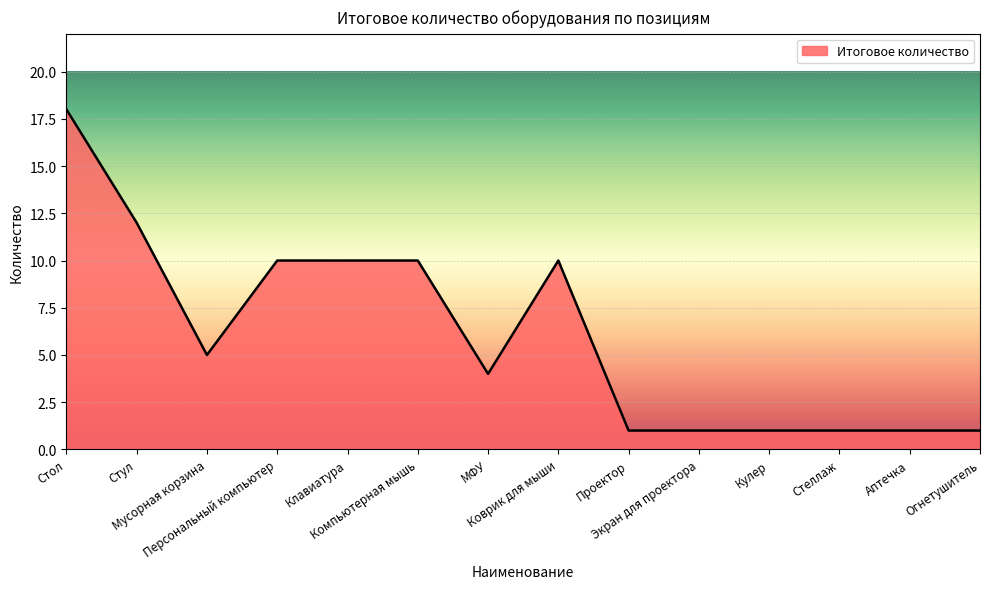

How many lines are shown in the chart?

1